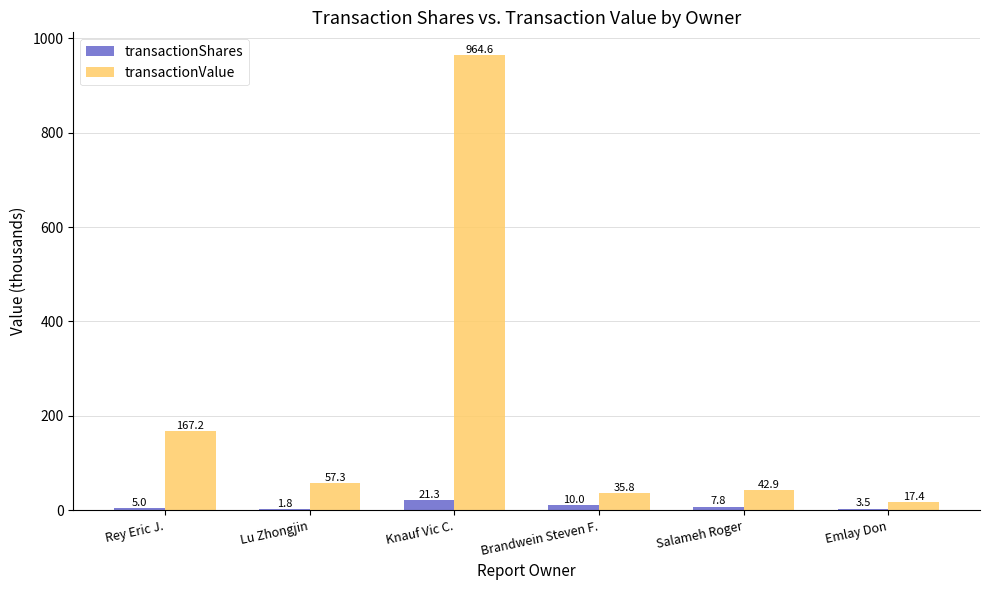

How many series are shown in this chart?

2